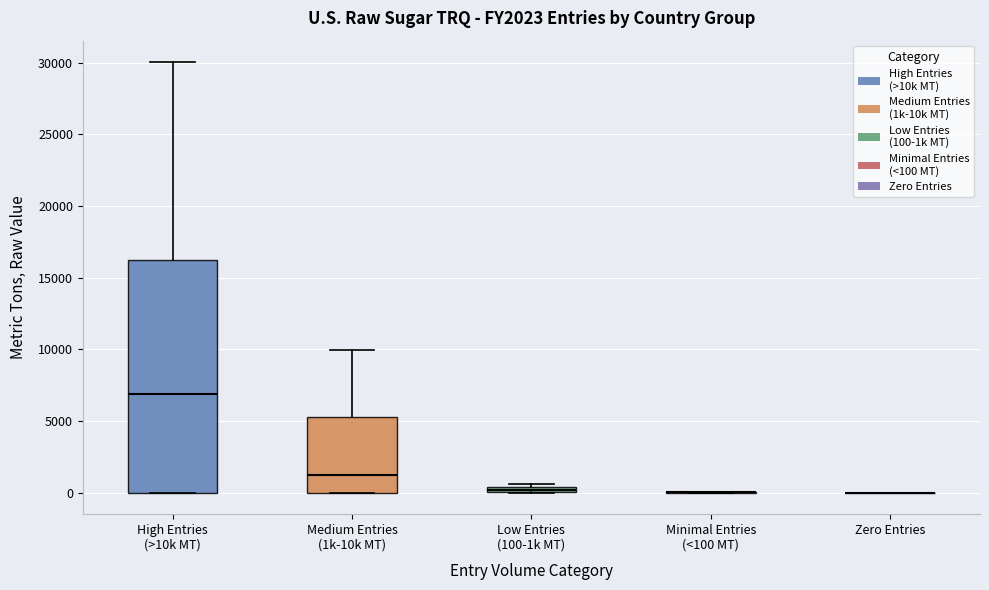

Which box is the tallest, from its lower edge to its upper edge?

High Entries (>10k MT)